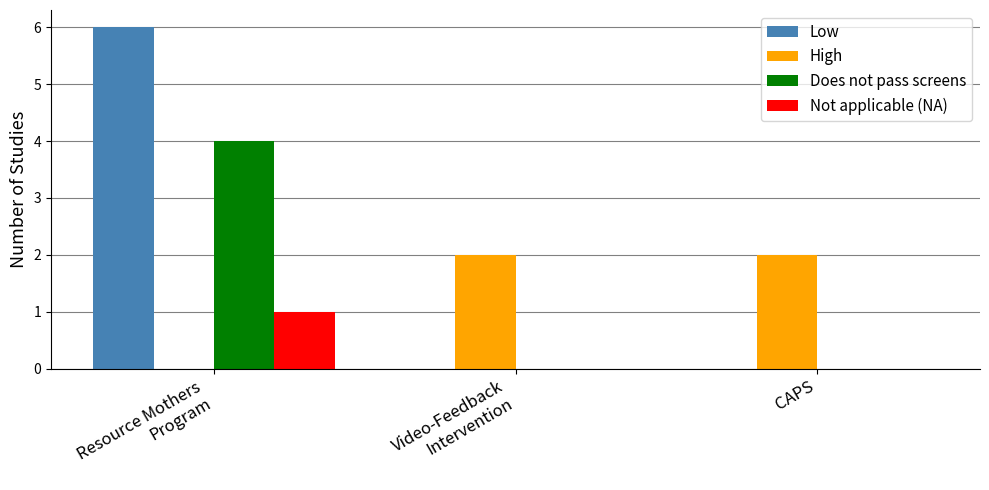

Does the chart contain stacked bars?

No